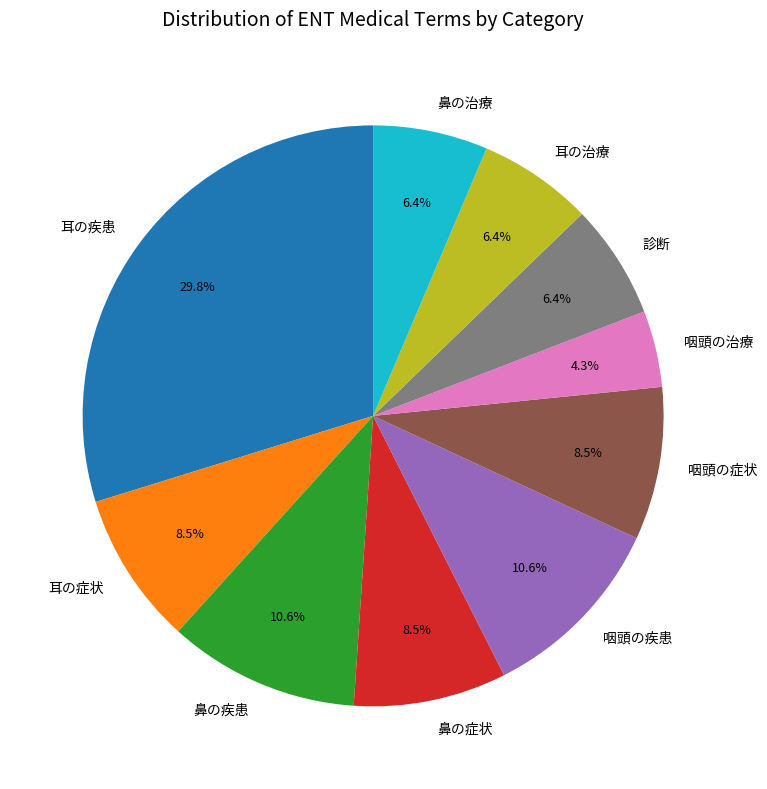

Combined, do 鼻の治療 and 鼻の症状 account for over 50%?

No